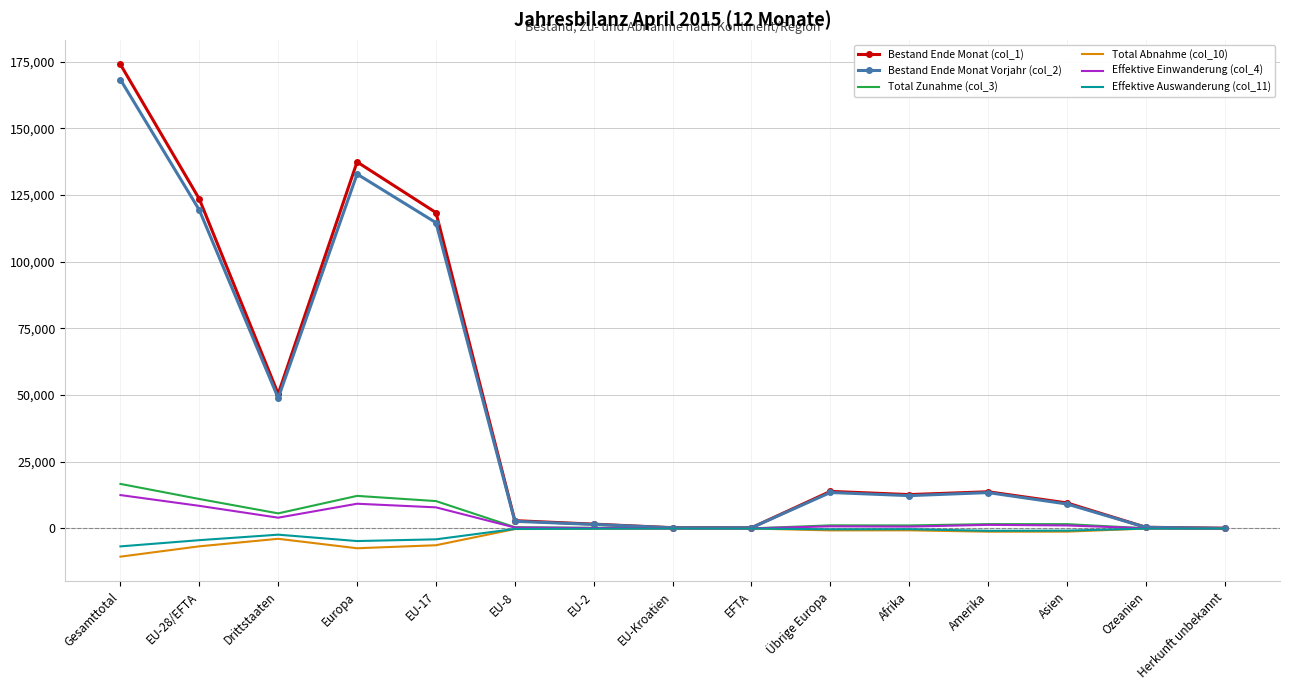

At which label does Total Zunahme (col_3) first exceed 1167?

Gesamttotal